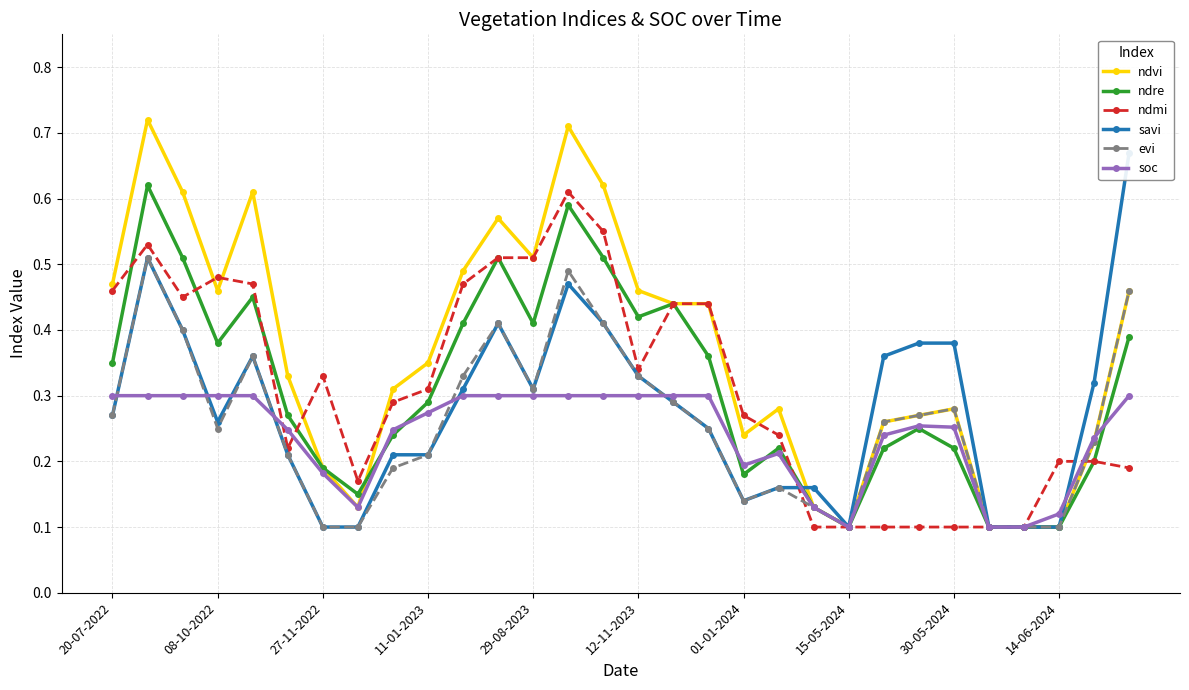

Count the ndvi values in the range 0 to 1.

30